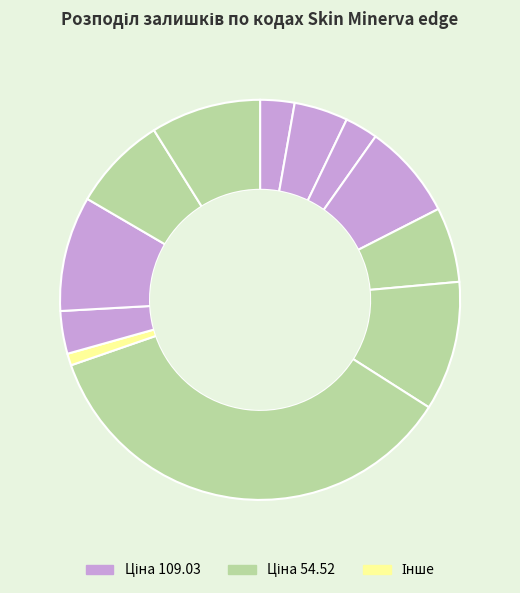

To the nearest percent, what is the difference between the largest and smallest slice percentages?

35%